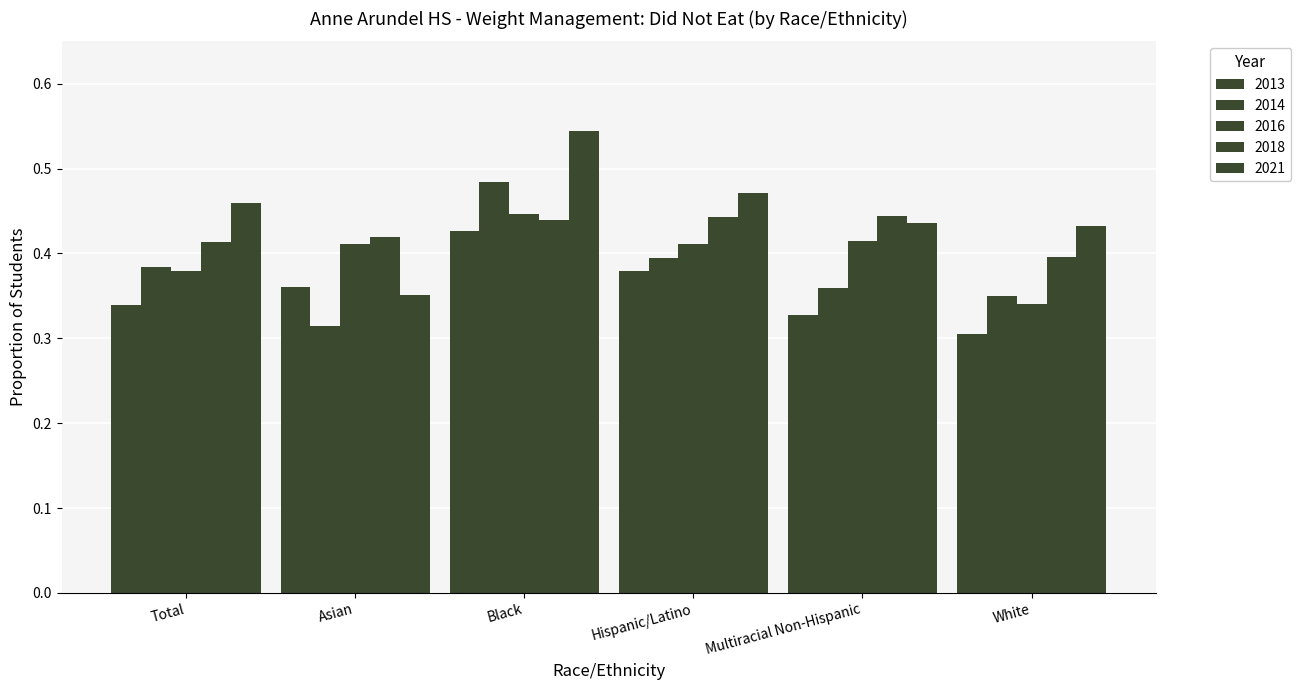

What is the value of the 2013 bar at the 6th from the left?

0.3